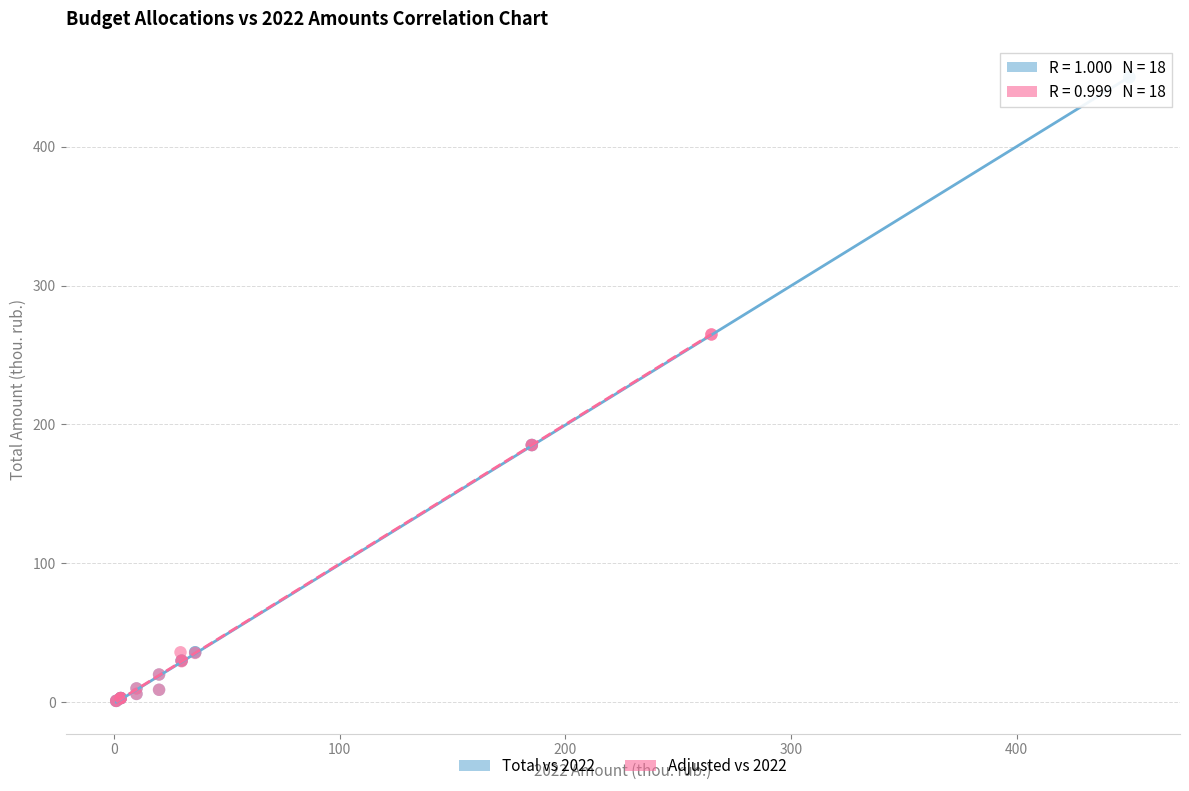

Which series has the largest Y range (max minus min)?

Total vs 2022